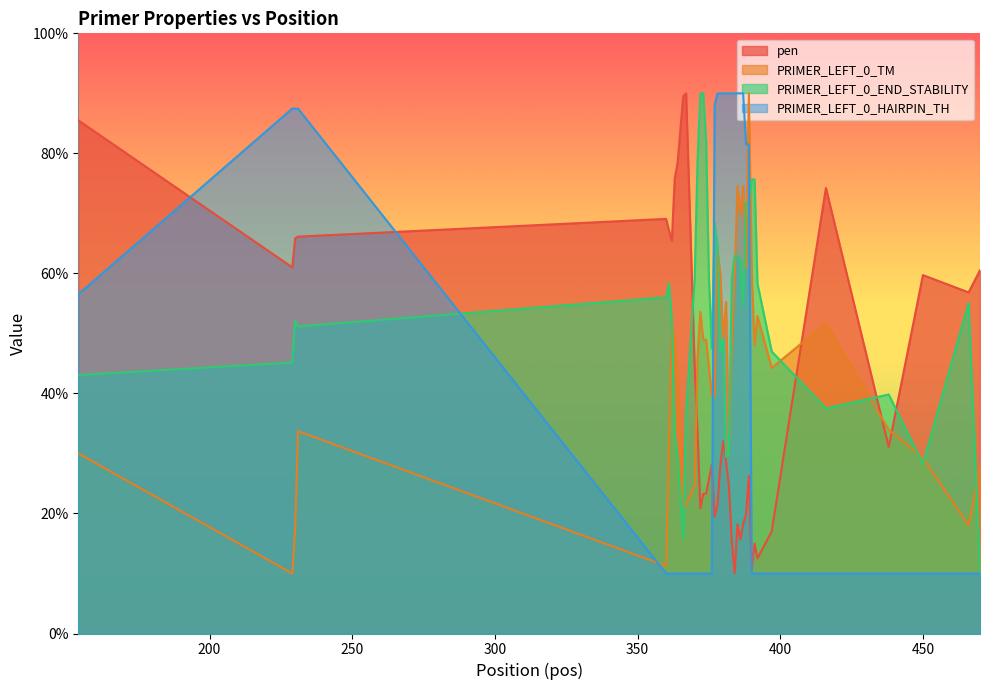

At which label is PRIMER_LEFT_0_HAIRPIN_TH closest to 50?

154